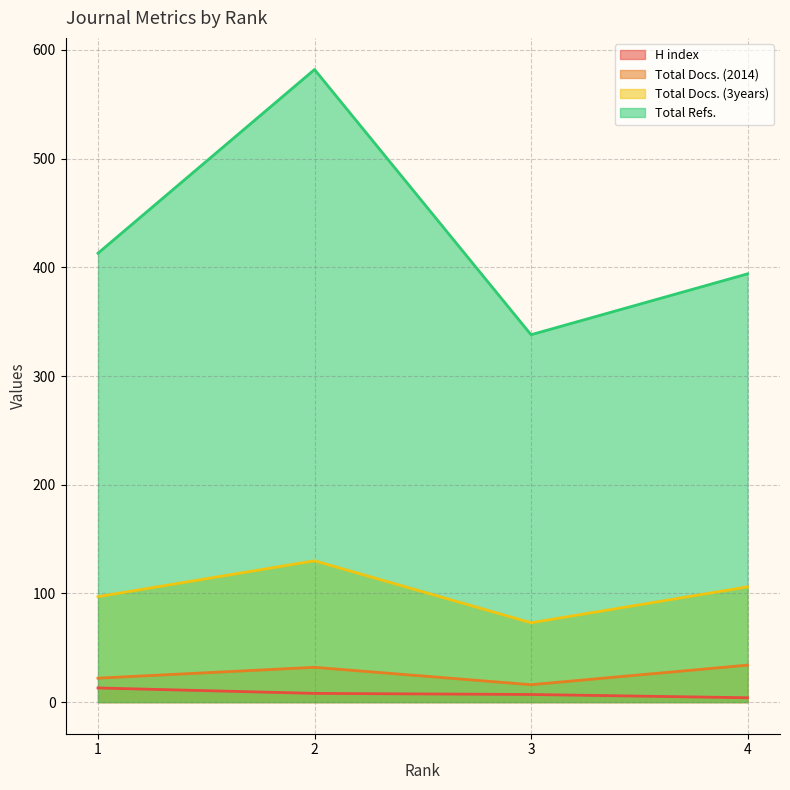

Where does the H index series first go above 8?

1